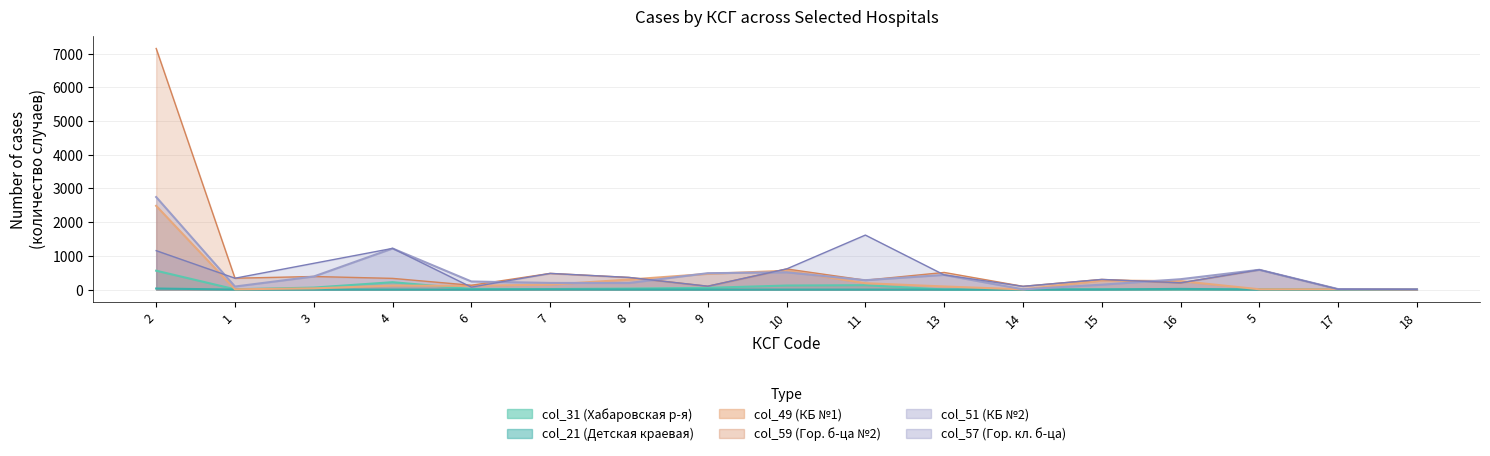

At which category does col_59 reach its first local valley?

1